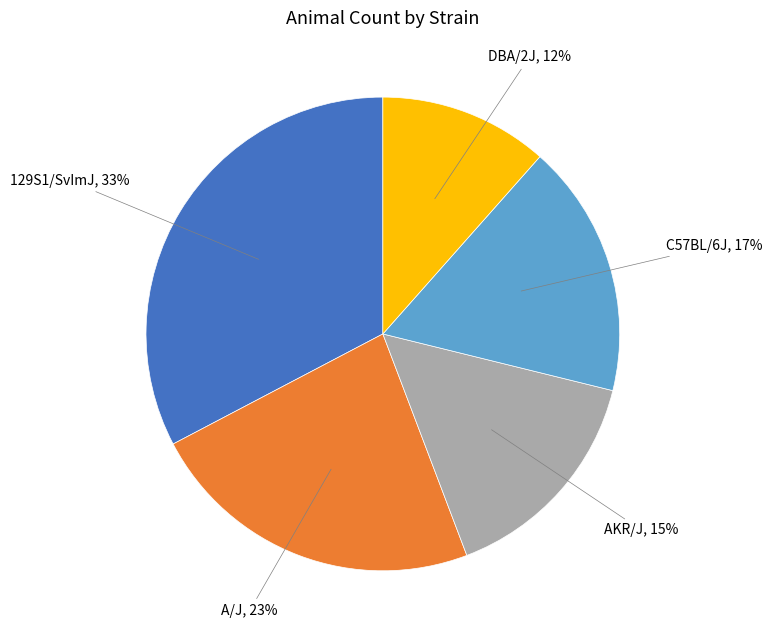

To the nearest percent, what is the average slice percentage?

20%